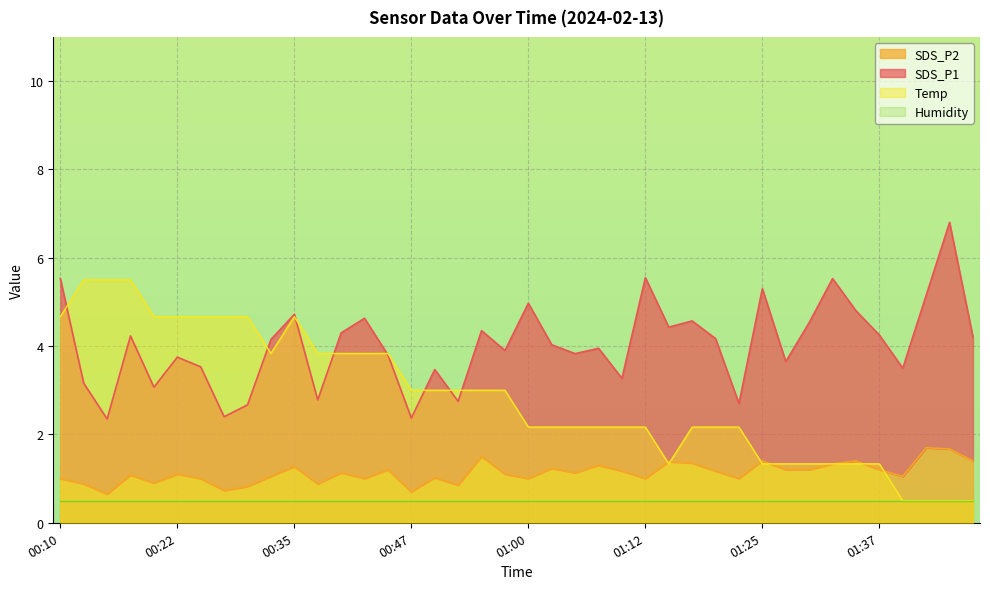

What is the highest value of the Temp series?

5.5